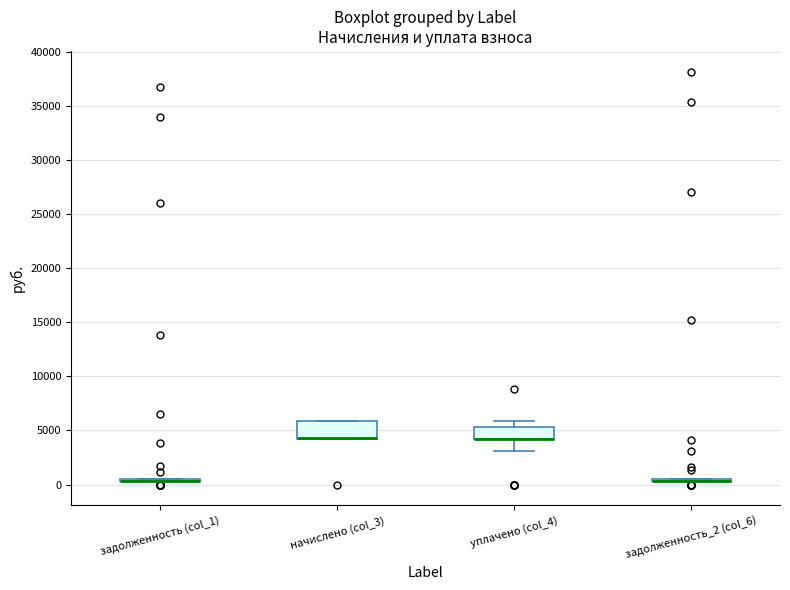

Reading left to right, read every box against the y-axis: the position of its median line, the range the box covers, and the ends of its whiskers. The values are not printed on the chart, so give them approximately, as read against the axis.

задолженность (col_1): box collapsed to a line at 500, whiskers 500 to 500
начислено (col_3): median 4500 (drawn on the box's lower edge), box 4000 to 6000, whiskers 4000 to 6000
уплачено (col_4): median 4500 (drawn on the box's lower edge), box 4000 to 5500, whiskers 3000 to 6000
задолженность_2 (col_6): box collapsed to a line at 500, whiskers 500 to 500